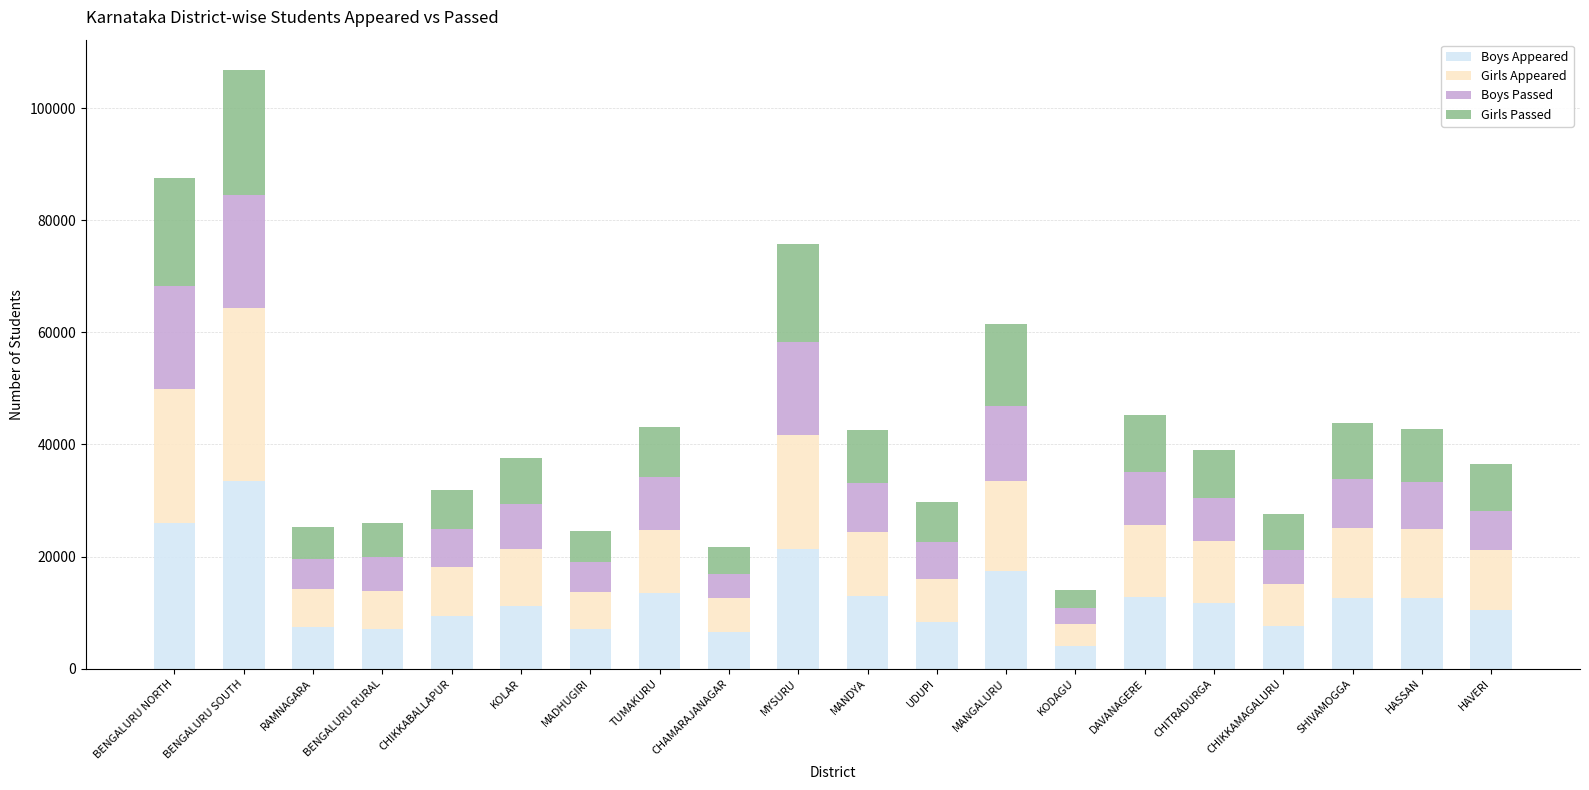

Does the chart contain stacked bars?

Yes